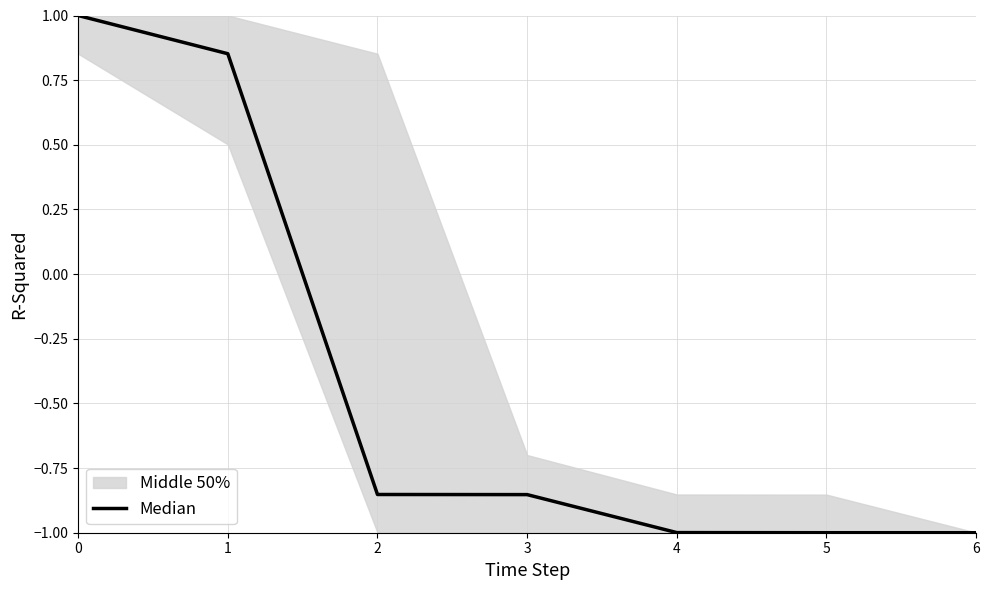

Between 6 and 5, which is larger?

6